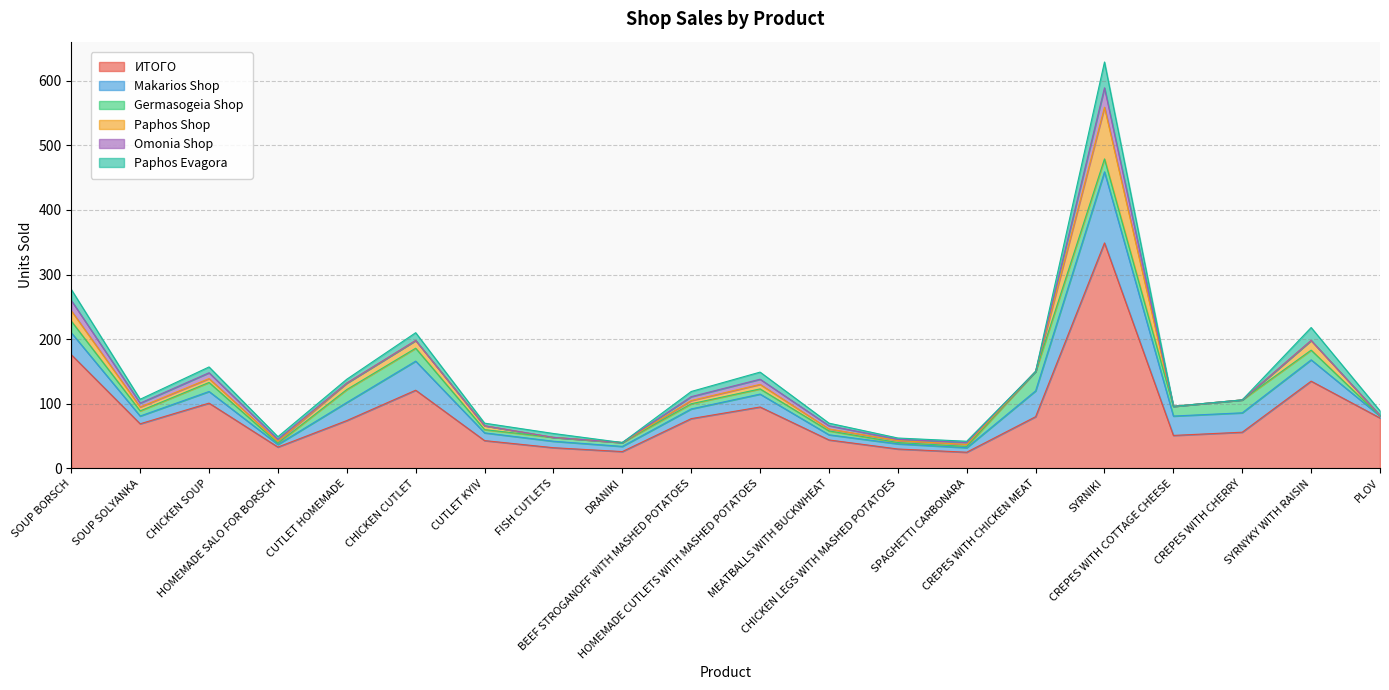

List the series in order of their peak value, lowest first.

Germasogeia Shop, Omonia Shop, Paphos Evagora, Paphos Shop, Makarios Shop, ИТОГО